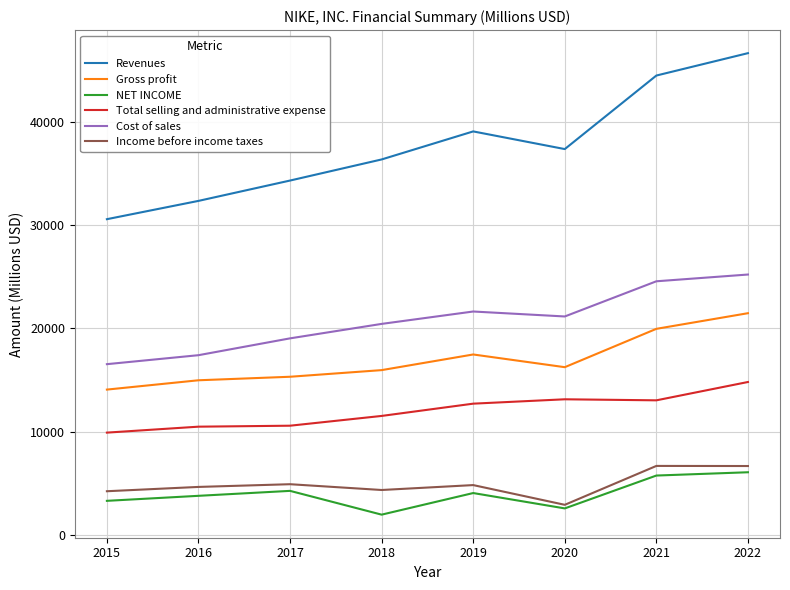

Between 2018 and 2022, which series saw the biggest shift?

Revenues